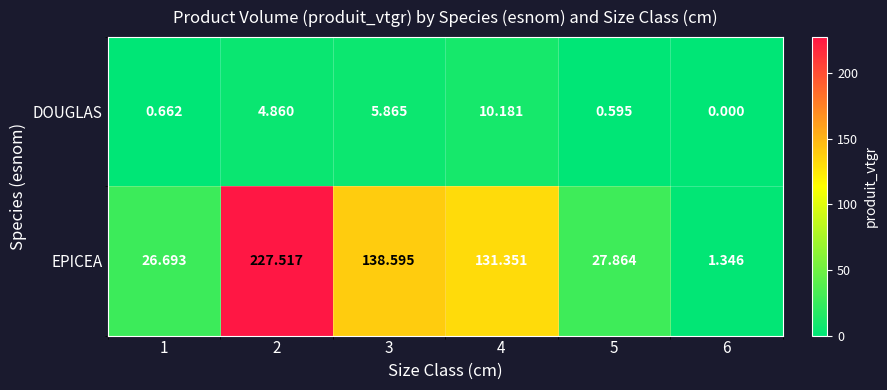

How many categories are shown in the chart?

6